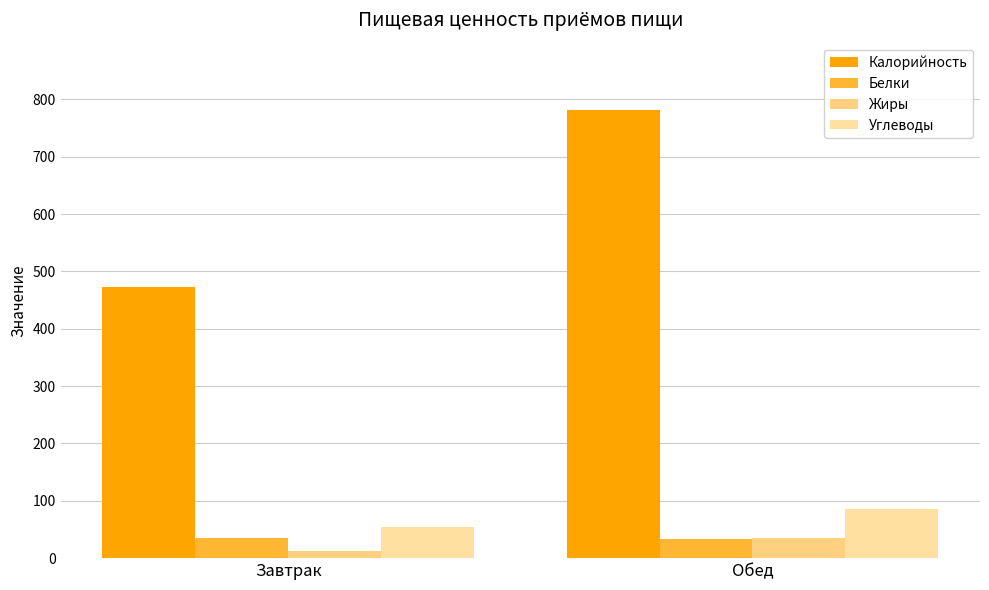

List the series in order of their peak value, lowest first.

Жиры, Белки, Углеводы, Калорийность